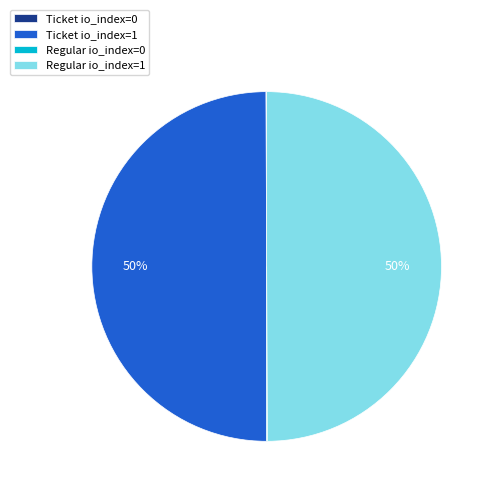

To the nearest percent, what is the difference between the largest and smallest slice percentages?

50%